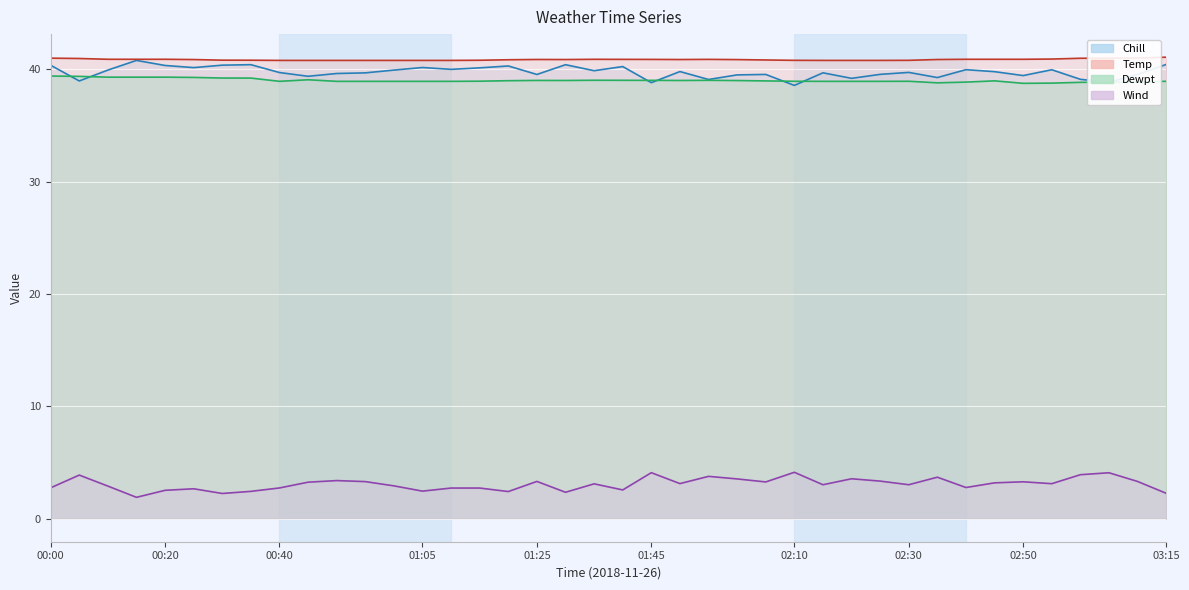

At which category does Temp line reach its first local valley?

18